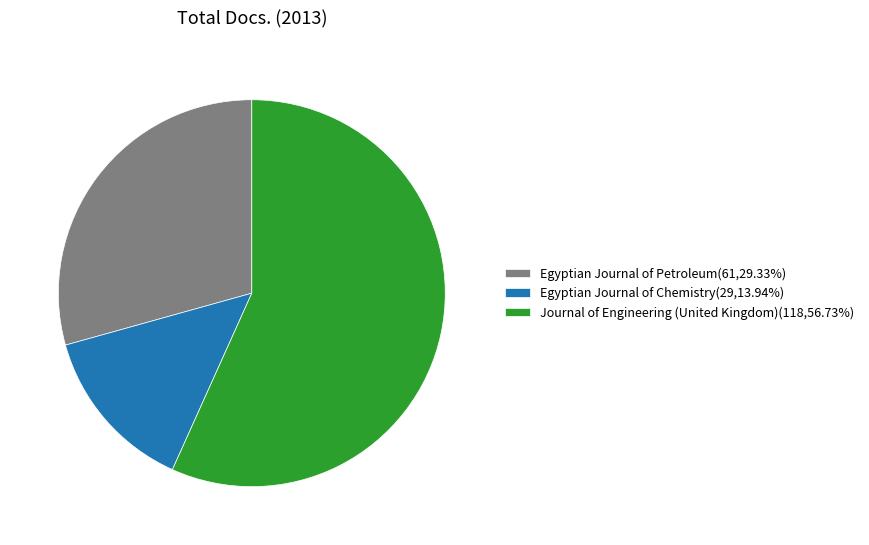

Is the sum of Egyptian Journal of Petroleum(61,29.33%) and Egyptian Journal of Chemistry(29,13.94%) greater than half?

No